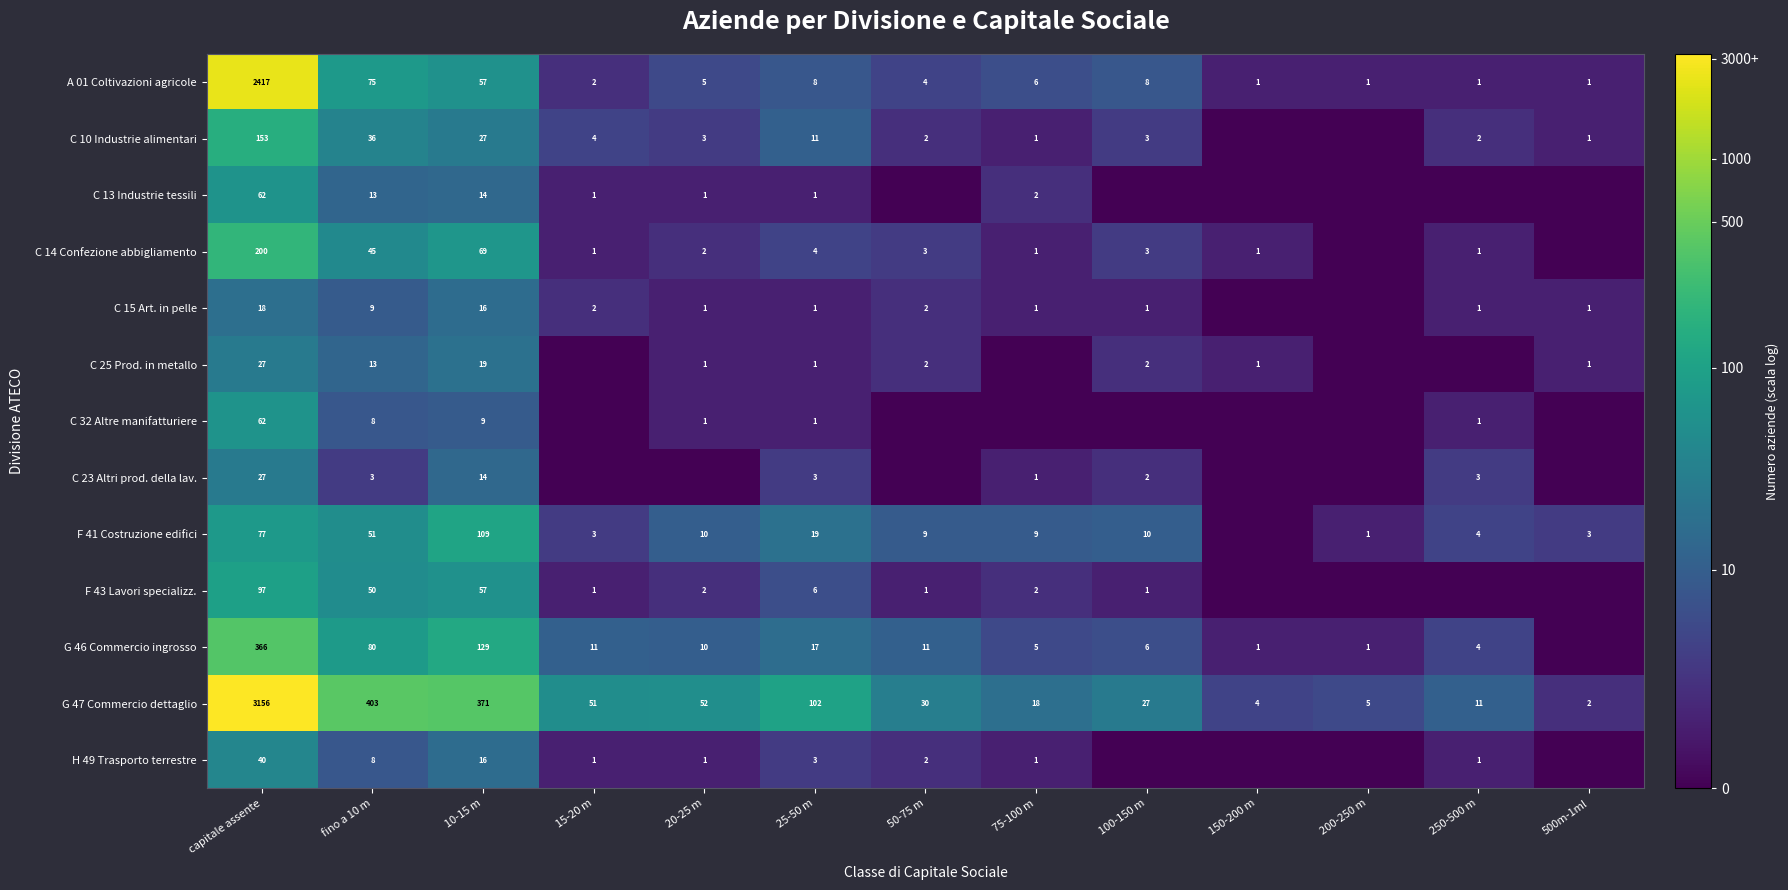

Where does the A 01 Coltivazioni agricole series first go above 5?

capitale assente